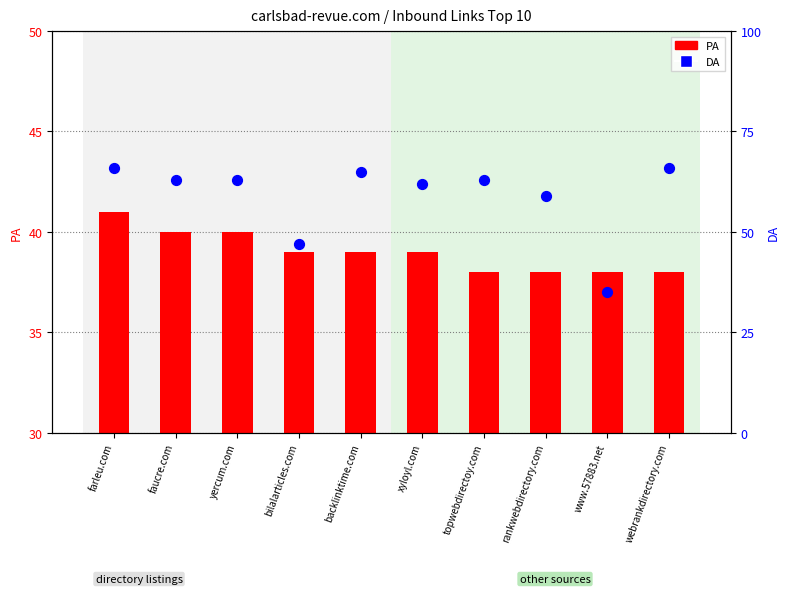

What are all the series names shown in the legend?

PA, DA